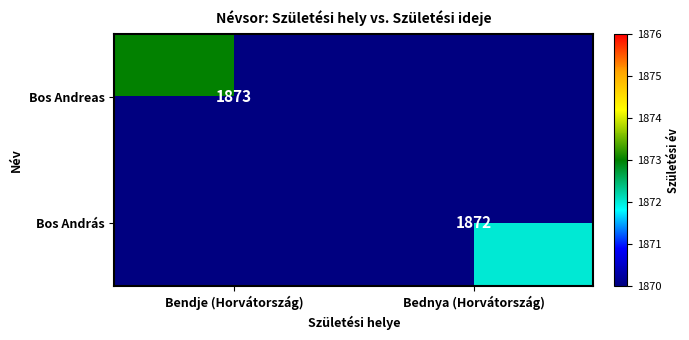

The value of Bos Andreas at Bendje (Horvátország) is 546. True or false?

False